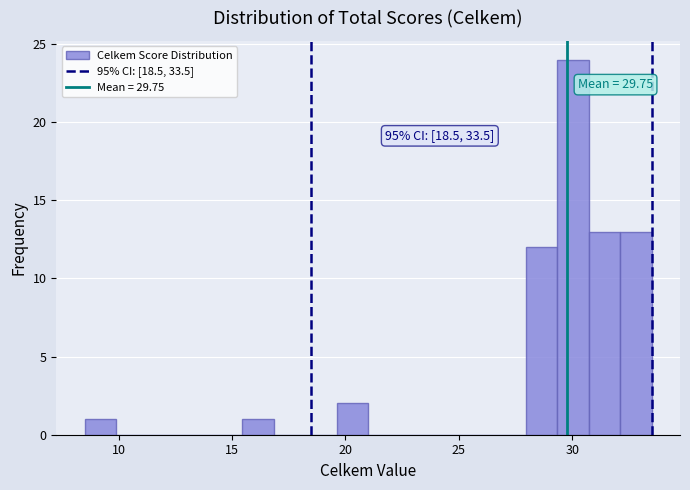

Around what value on the x-axis is the tallest bar? Give the approximate position of its centre, as read against the axis.

30.0